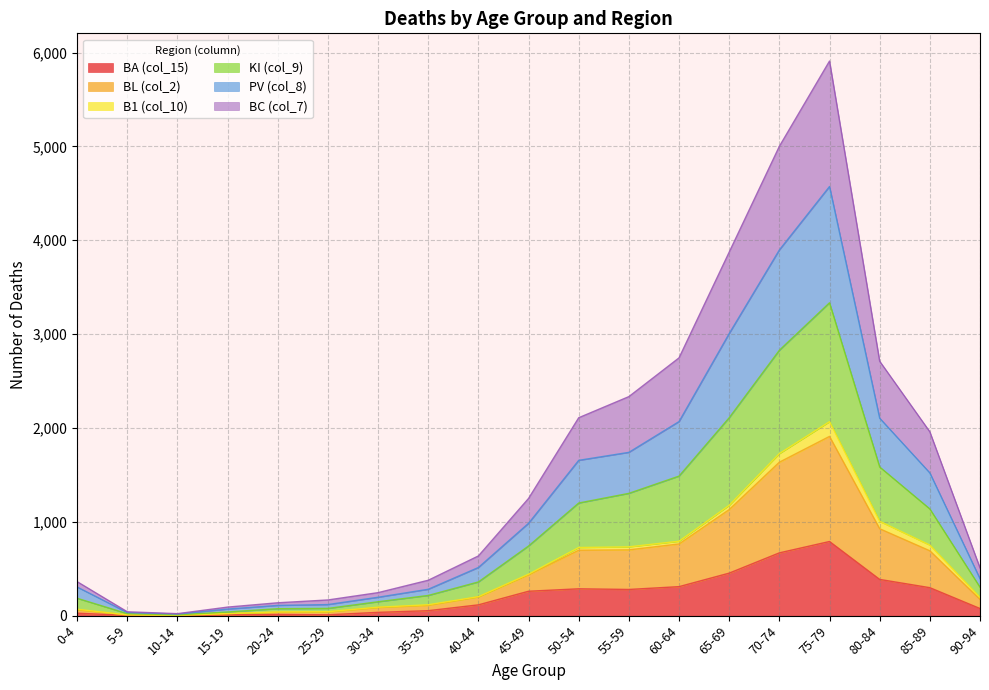

What are all the series names shown in the legend?

BA (col_15), BL (col_2), B1 (col_10), KI (col_9), PV (col_8), BC (col_7)